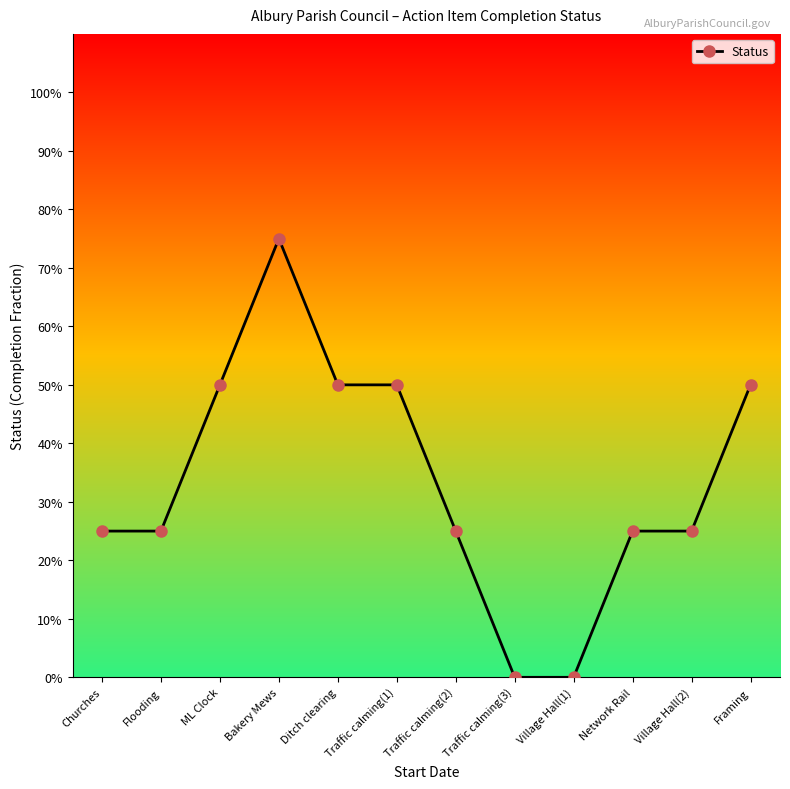

What is the difference between the maximum and minimum values?

0.8